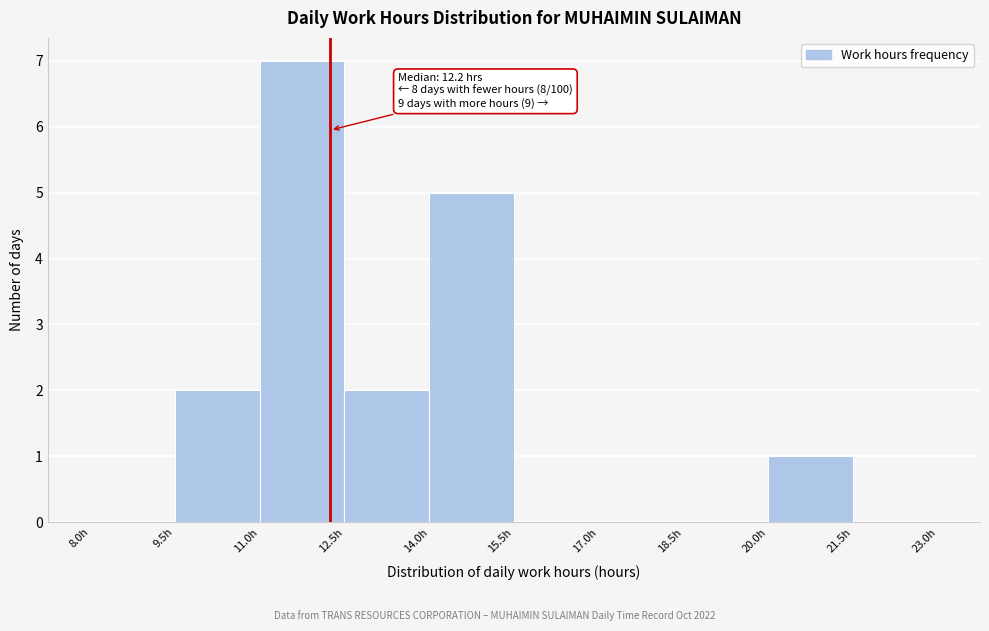

Which range on the x-axis has the tallest bar?

11.0 to 12.5